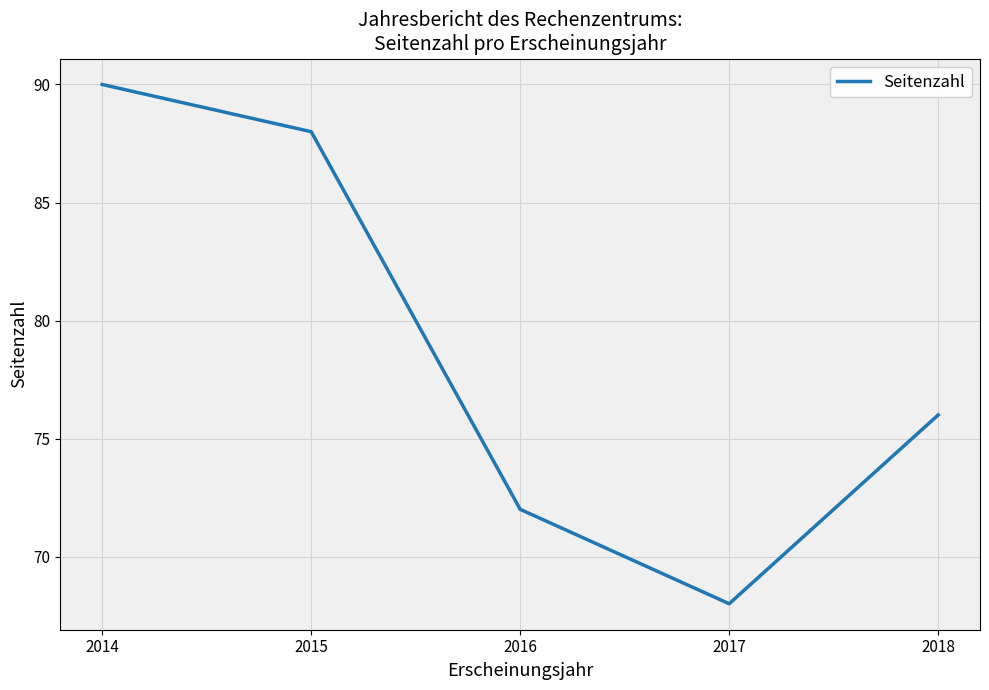

Count the number of categories in the chart.

5